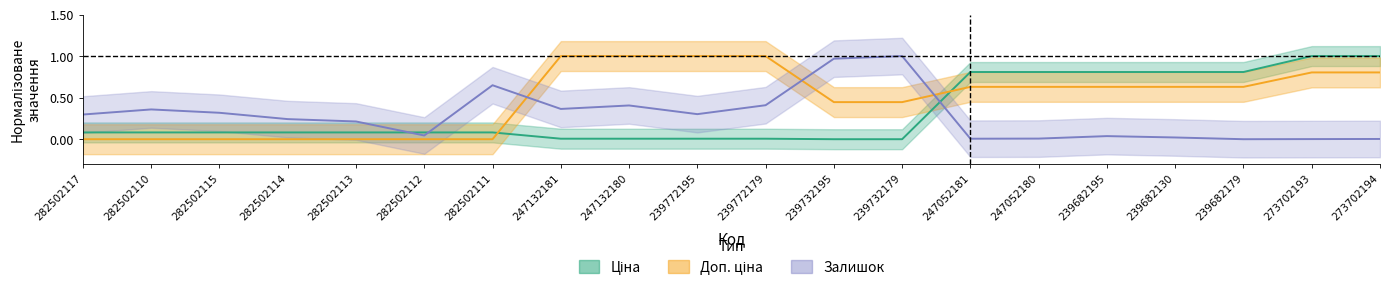

At 247052181, list the series in order from largest to smallest.

Ціна, Доп. ціна, Залишок